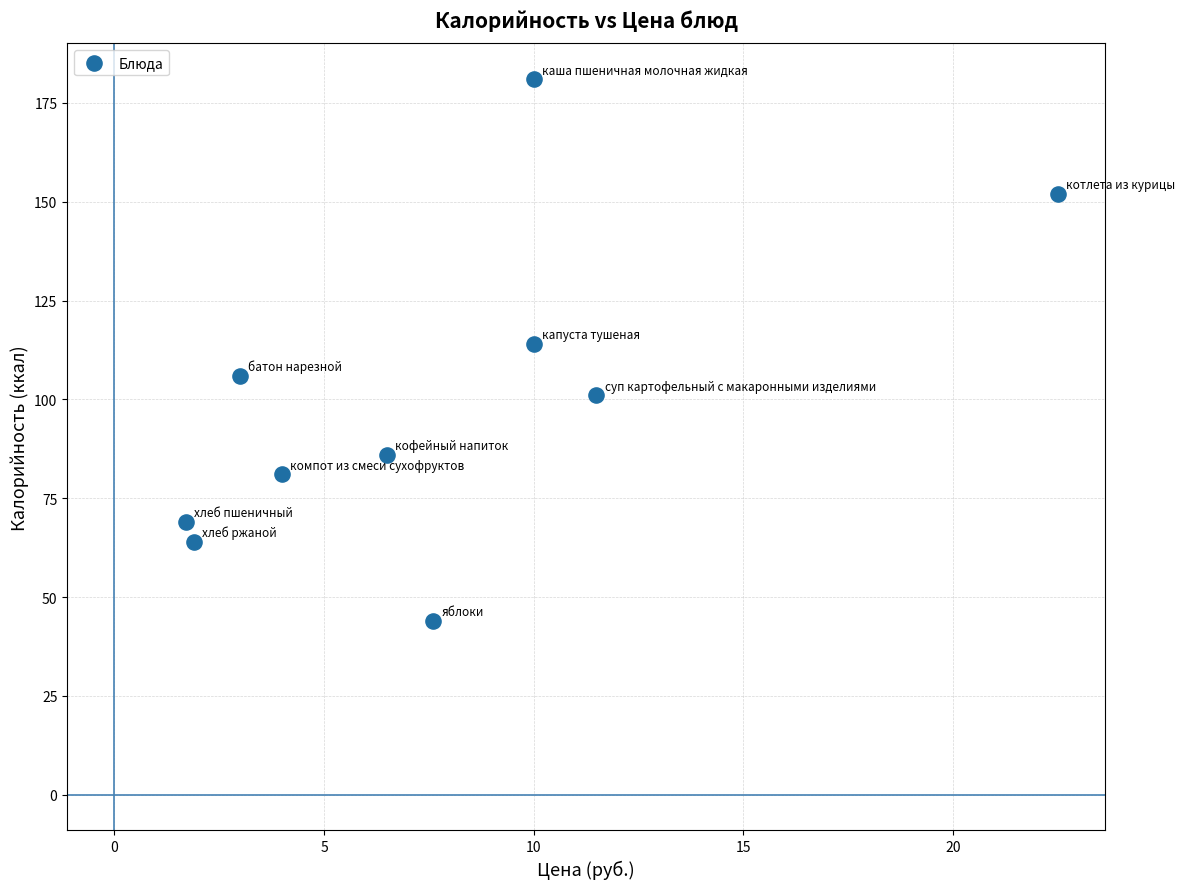

What Y value in the scatter plot is closest to 112?

114